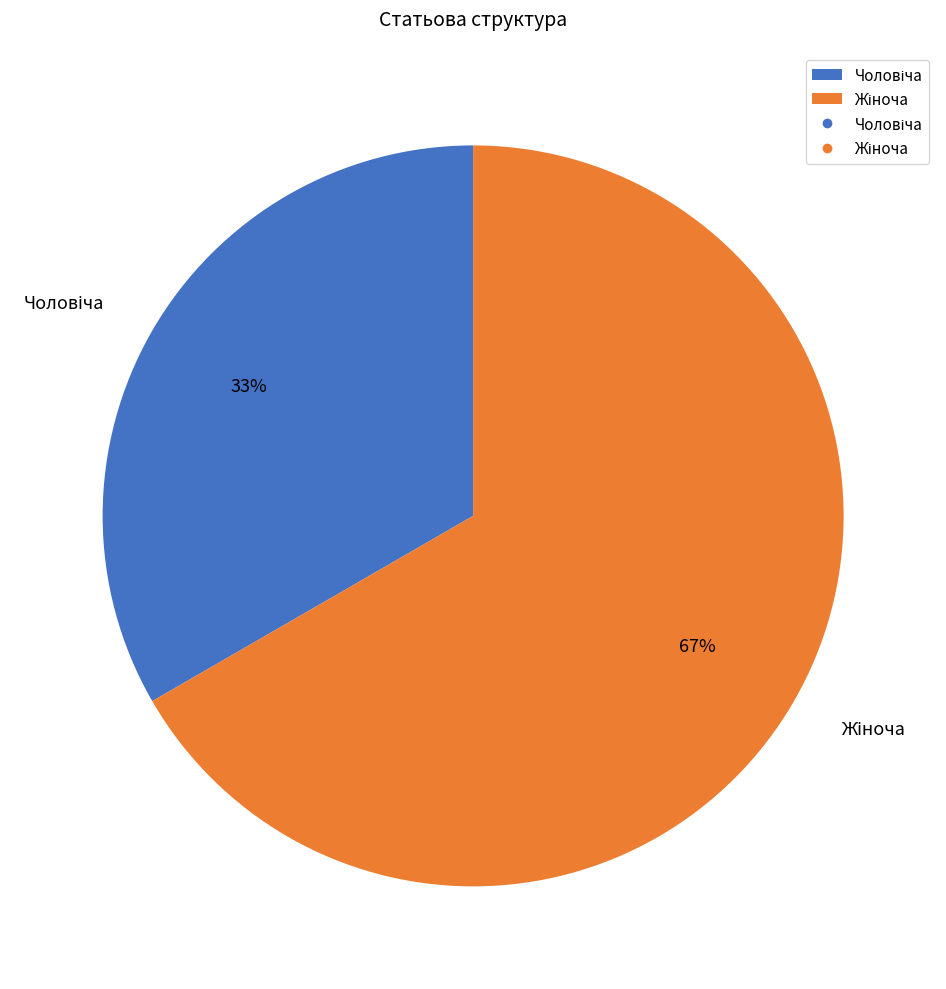

Does any single category account for the majority?

Yes